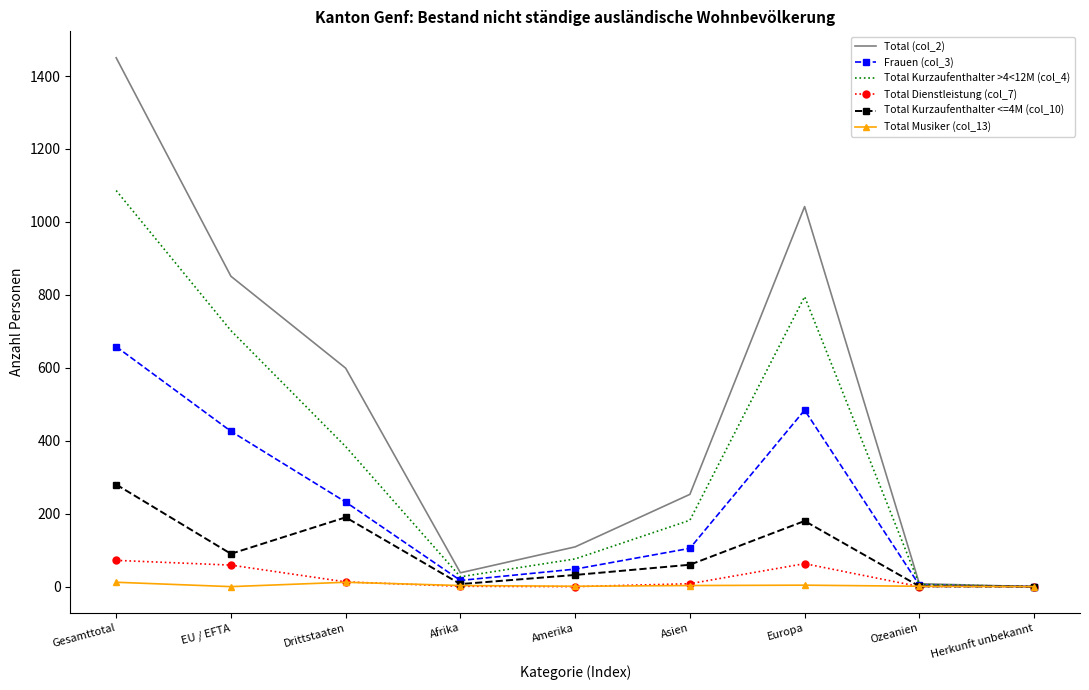

Which series has the largest range (max minus min)?

Total (col_2)